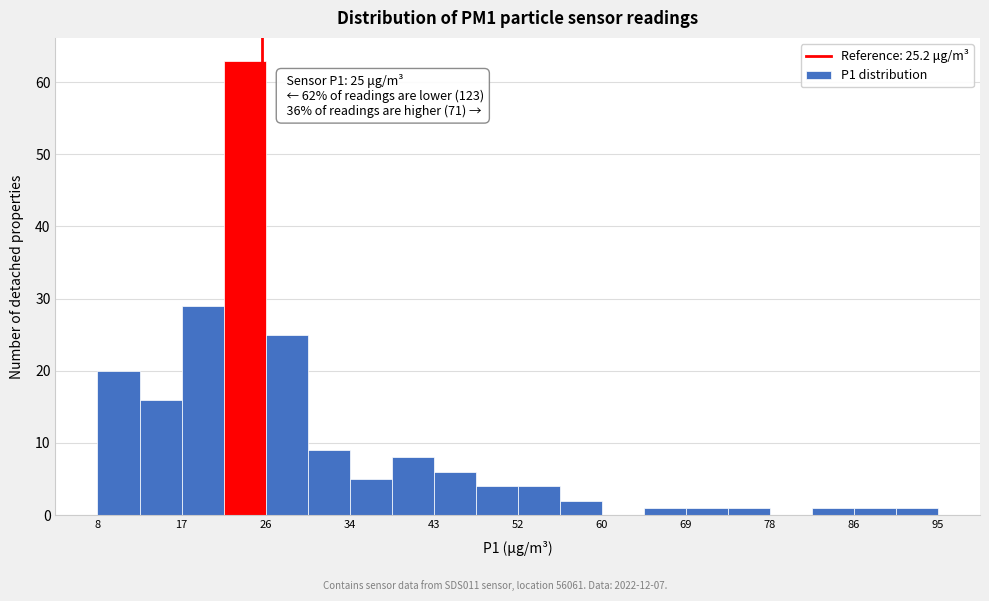

Which range on the x-axis has the tallest bar?

21 to 26